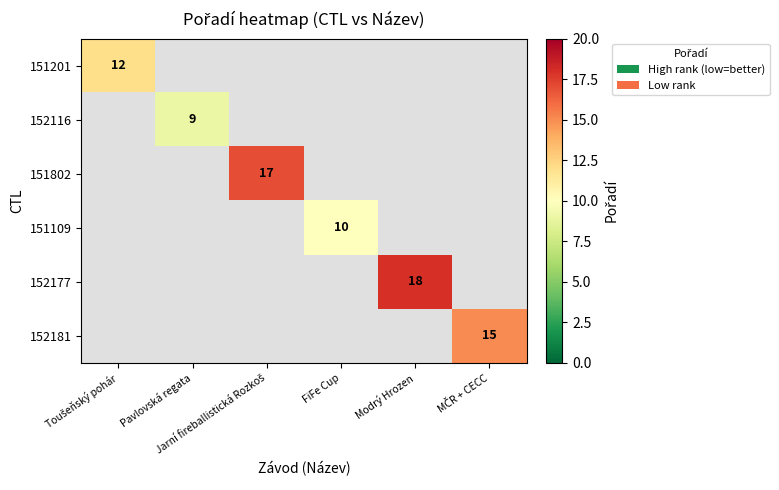

Which category has the lowest value across all series?

Pavlovská regata